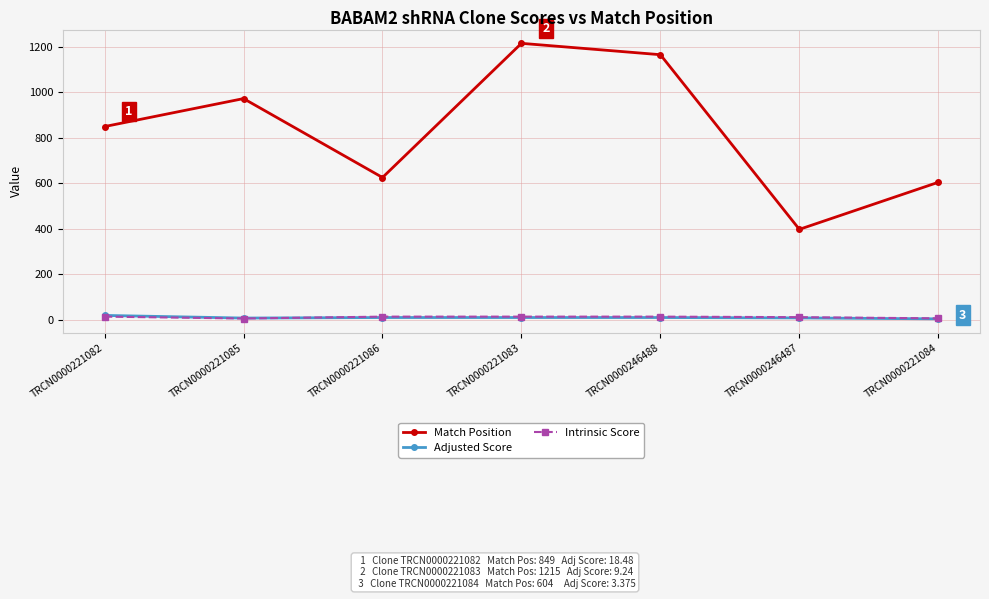

How many distinct data groups are displayed?

3